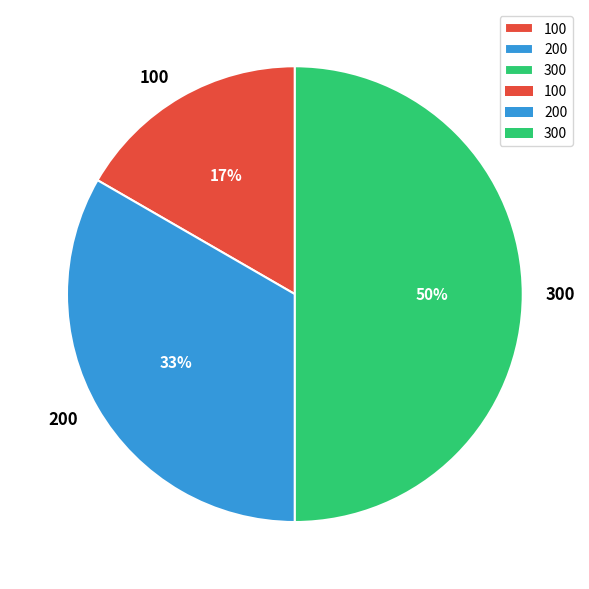

Which slice is the largest?

300